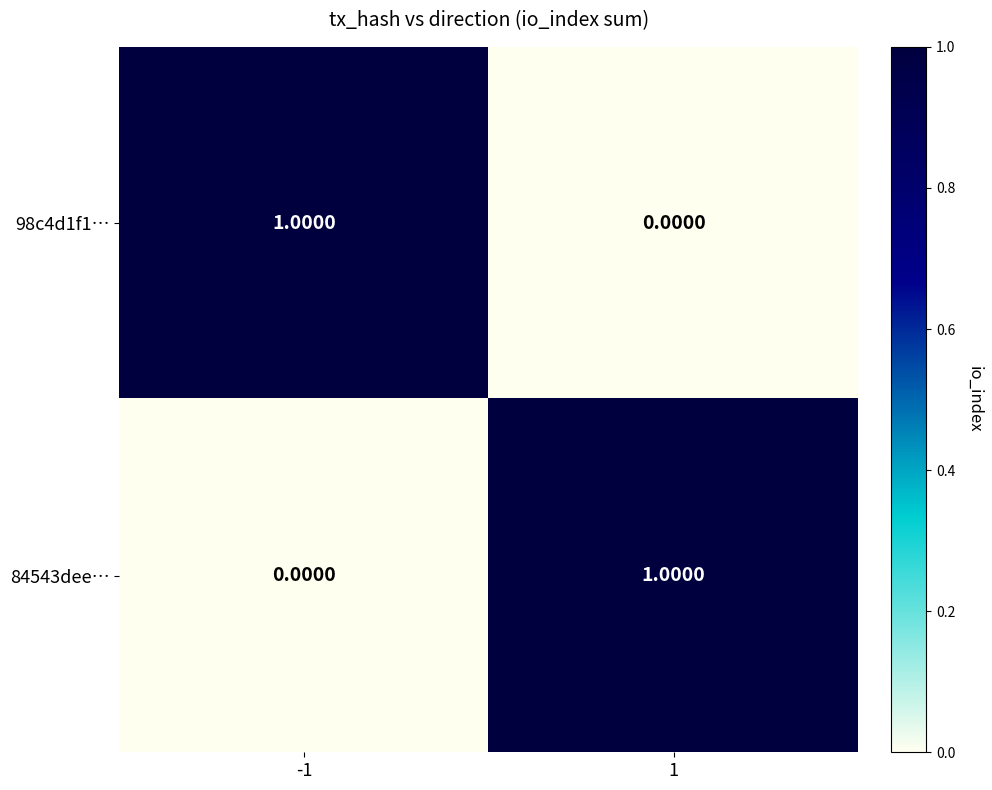

How many data points does each series have?

2